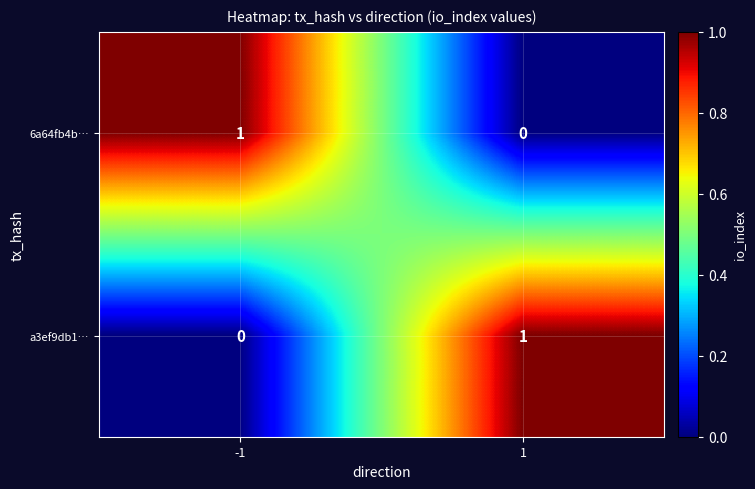

Is it true that a3ef9db1… equals 1 at -1?

False